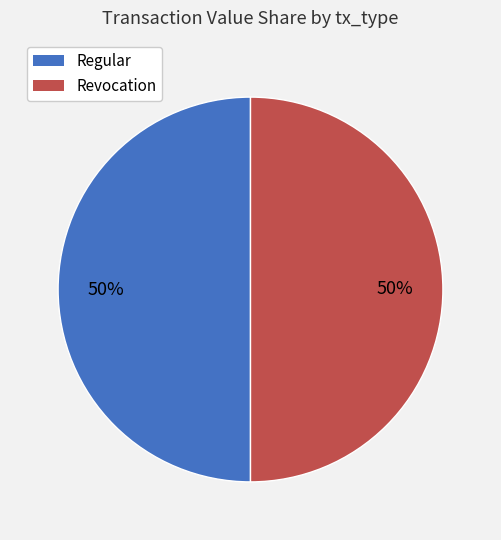

To the nearest percent, what is the average slice percentage?

50%